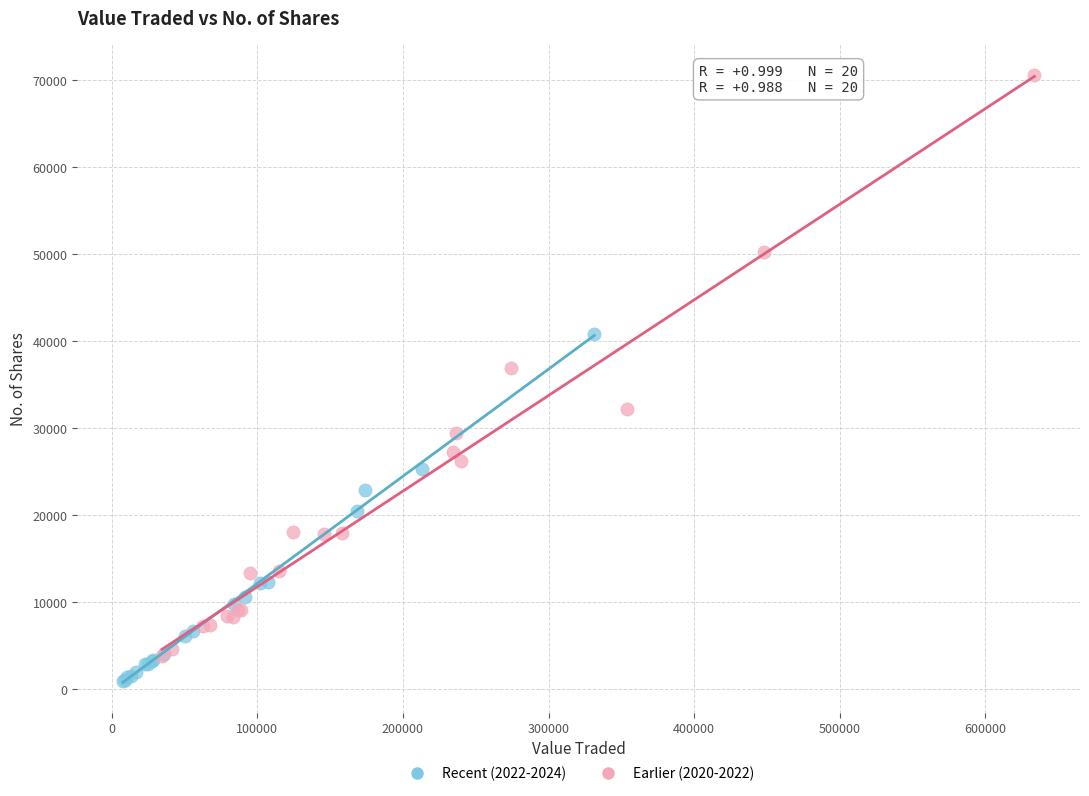

What are all the series names shown in the legend?

Recent (2022-2024), Earlier (2020-2022)